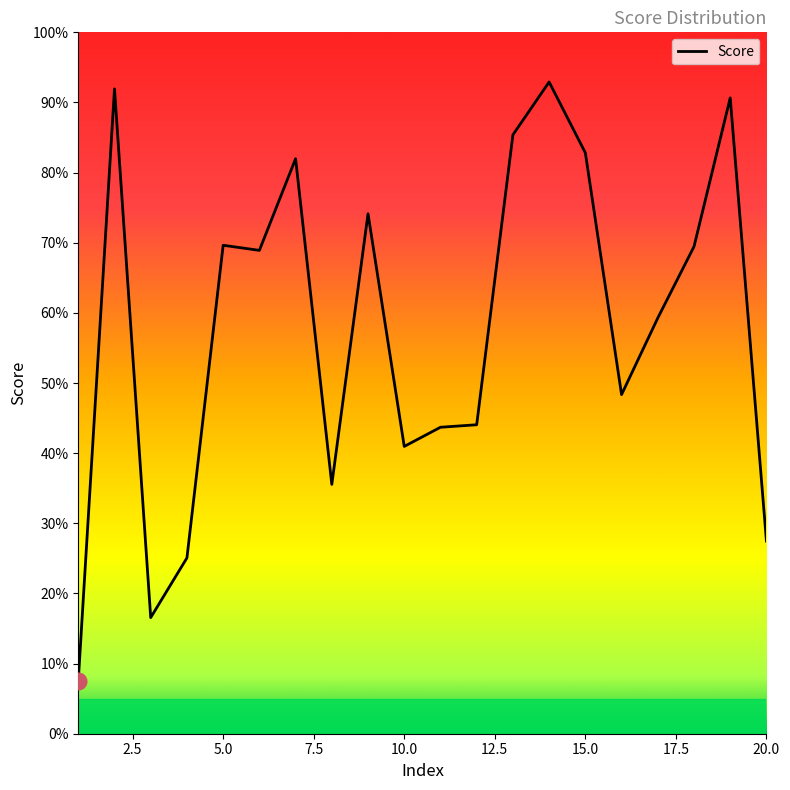

List the labels in order of value, largest first.

14, 2, 19, 13, 15, 7, 9, 5, 18, 6, 17, 16, 12, 11, 10, 8, 20, 4, 3, 1